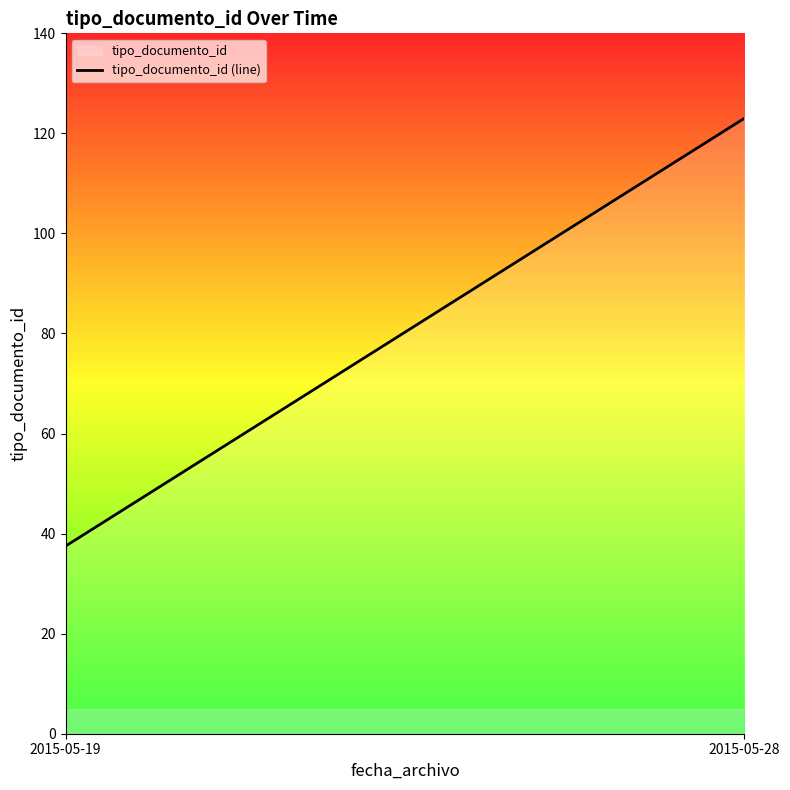

What is the approximate value at 2015-05-19?

37.5